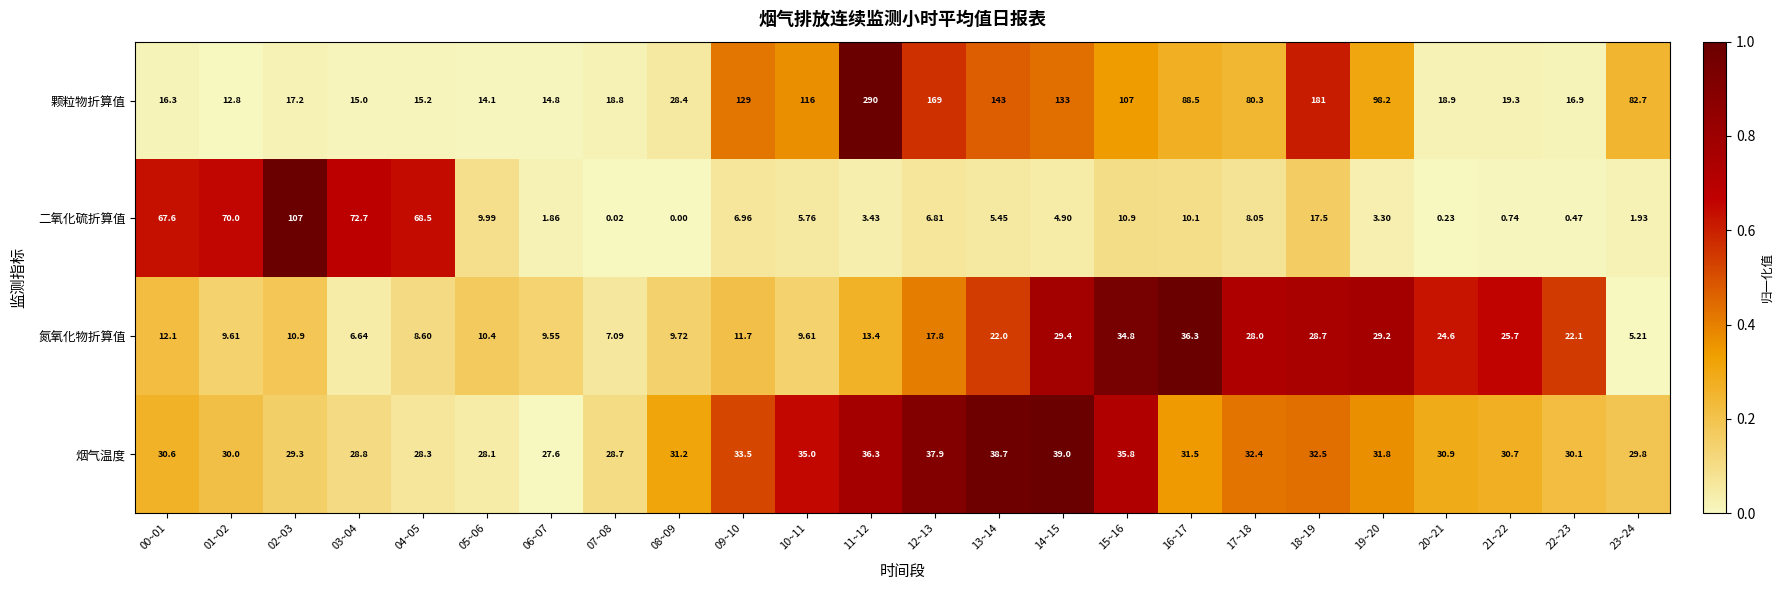

At 09~10, list the series in order from smallest to largest.

二氧化硫折算值, 氮氧化物折算值, 烟气温度, 颗粒物折算值